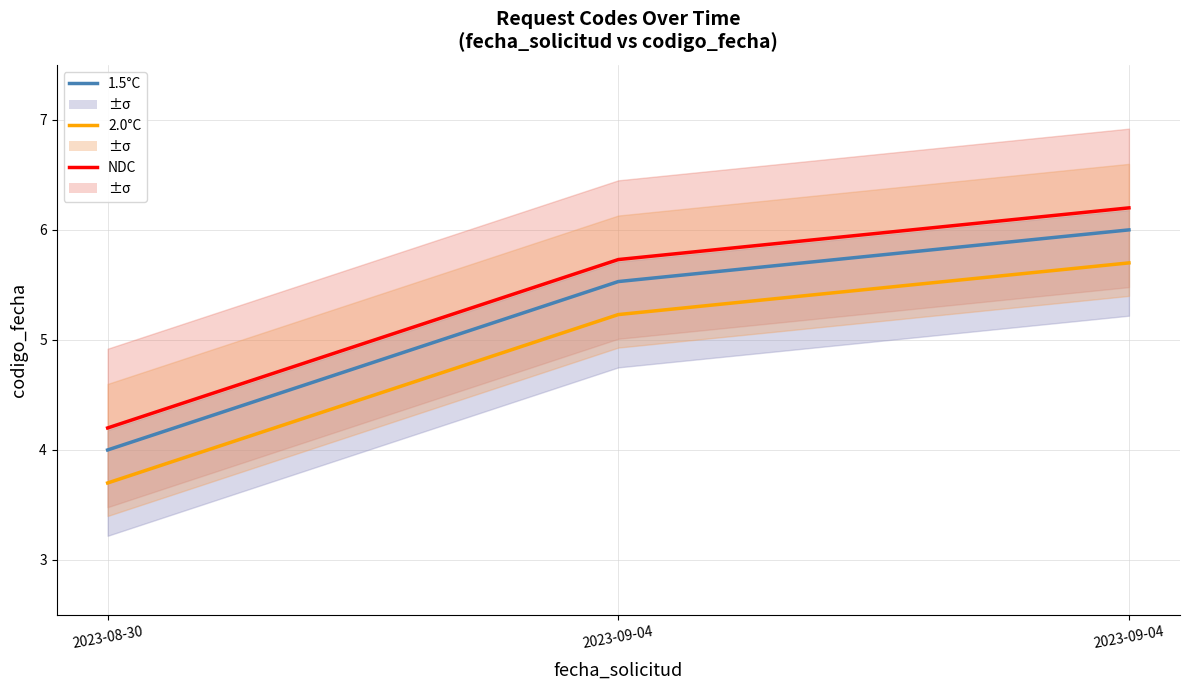

What is the highest value of the NDC series?

6.2